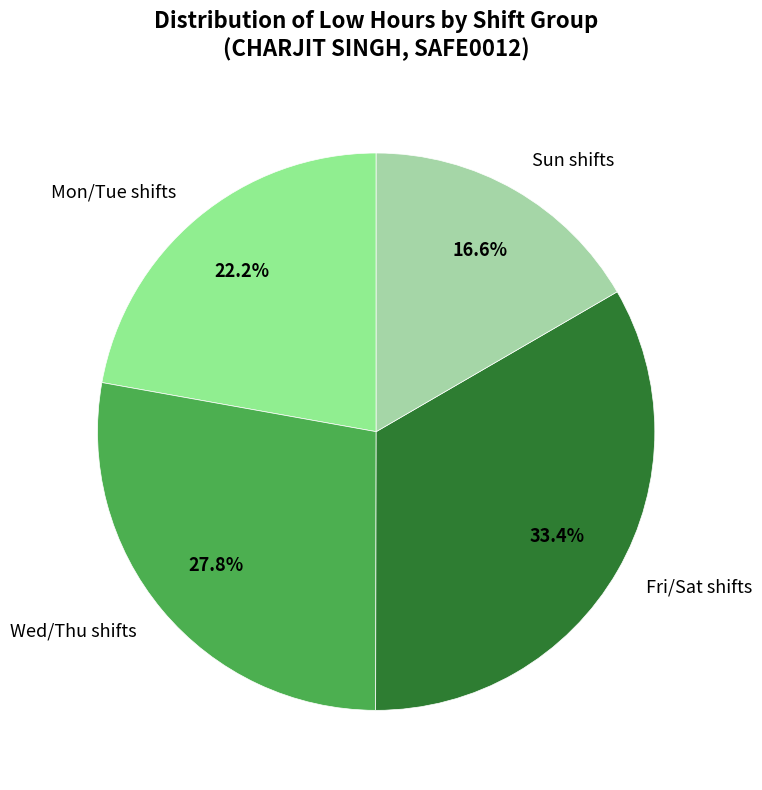

To the nearest percent, what is the average slice percentage?

25%